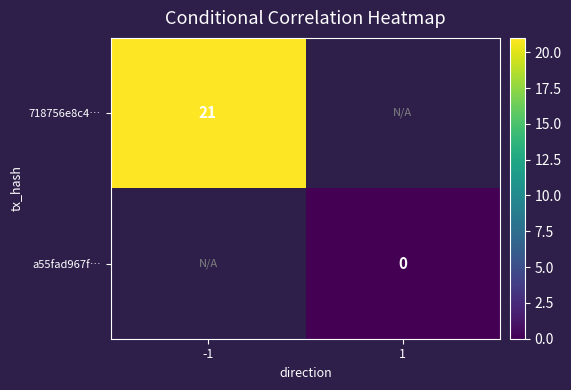

True or false: 718756e8c4… has a value of 21 at -1.

True